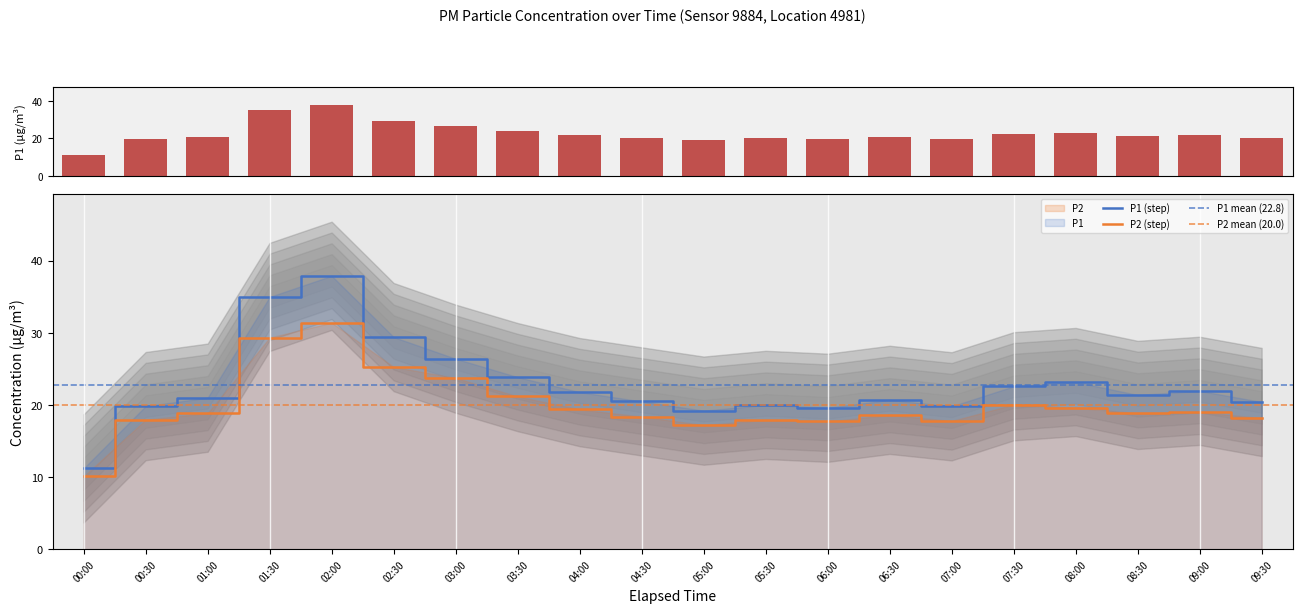

At which label does P1 first exceed 21?

01:30